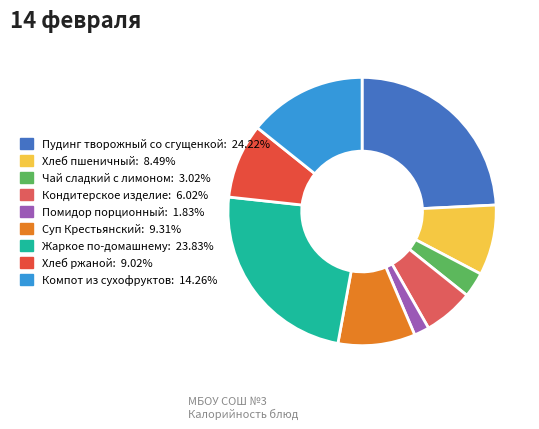

What is the ratio of the value at Кондитерское изделие to the value at Чай сладкий с лимоном?

2.0